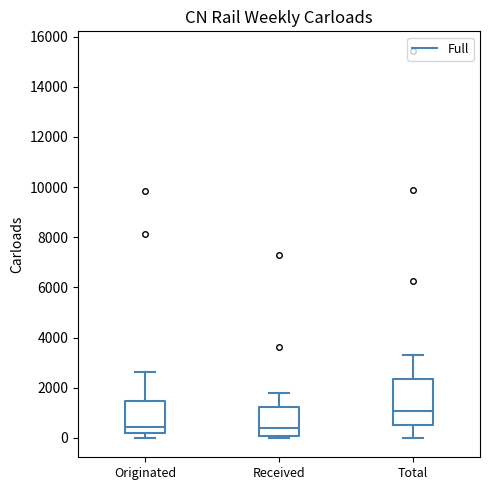

Which box's median line is the highest?

Total